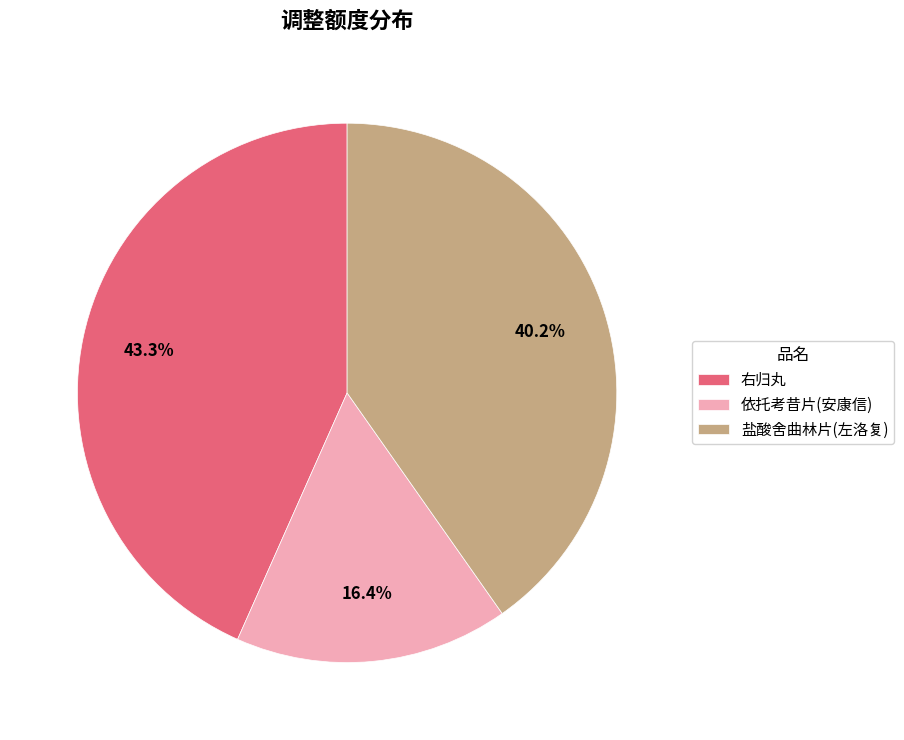

Rank the categories by value from highest to lowest.

右归丸, 盐酸舍曲林片(左洛复), 依托考昔片(安康信)